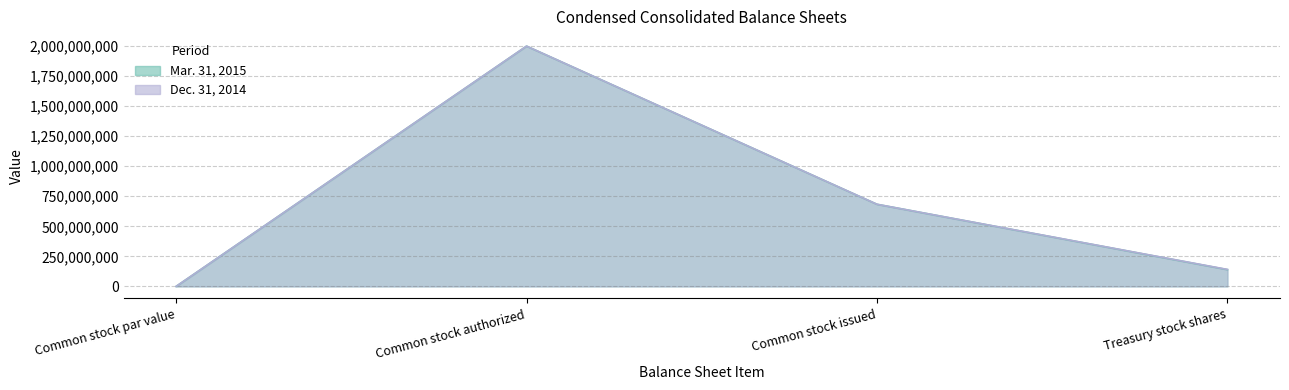

True or false: Mar. 31, 2015 and Dec. 31, 2014 intersect in this chart.

False